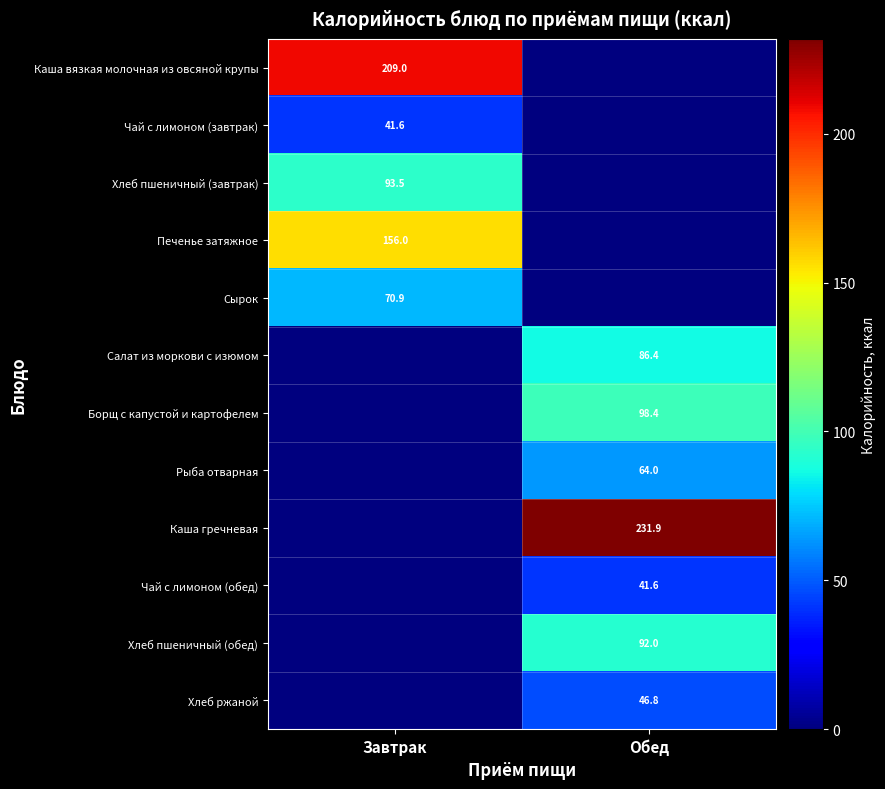

The Хлеб пшеничный (завтрак) series shows 93.5 at Завтрак. True or false?

True